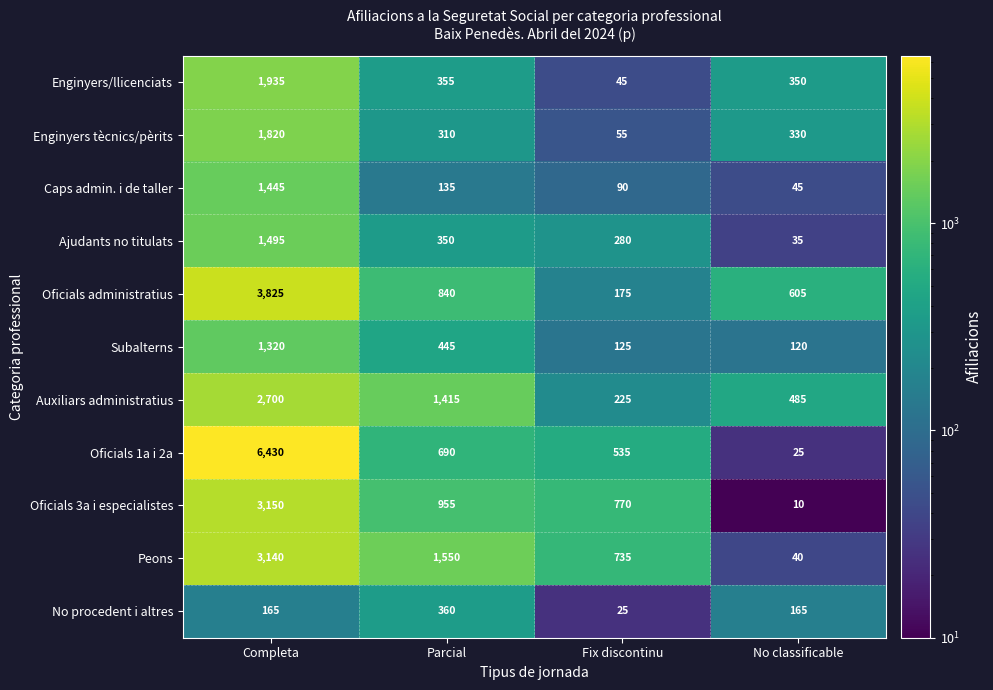

What is the sum of the Caps admin. i de taller values at Fix discontinu and Parcial?

225